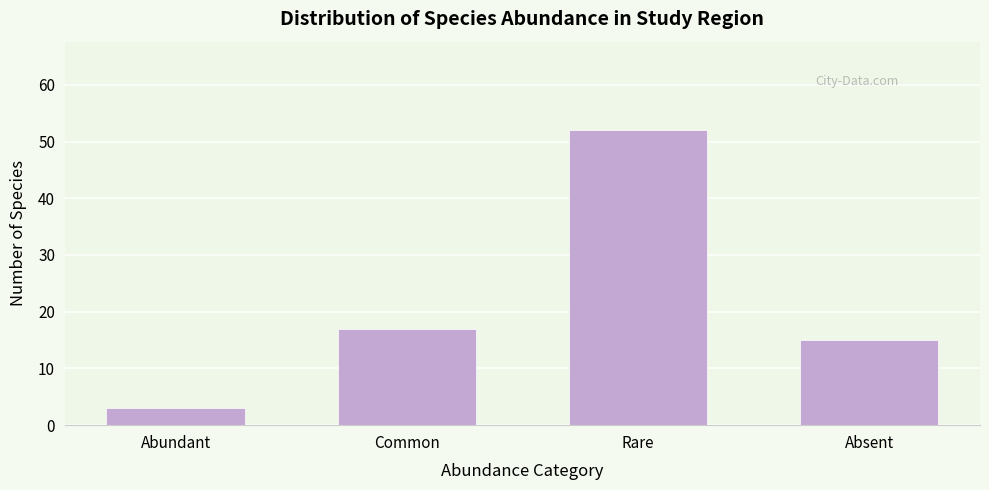

Reading left to right, list all the values displayed in this chart.

Abundant=3	Common=17	Rare=52	Absent=15